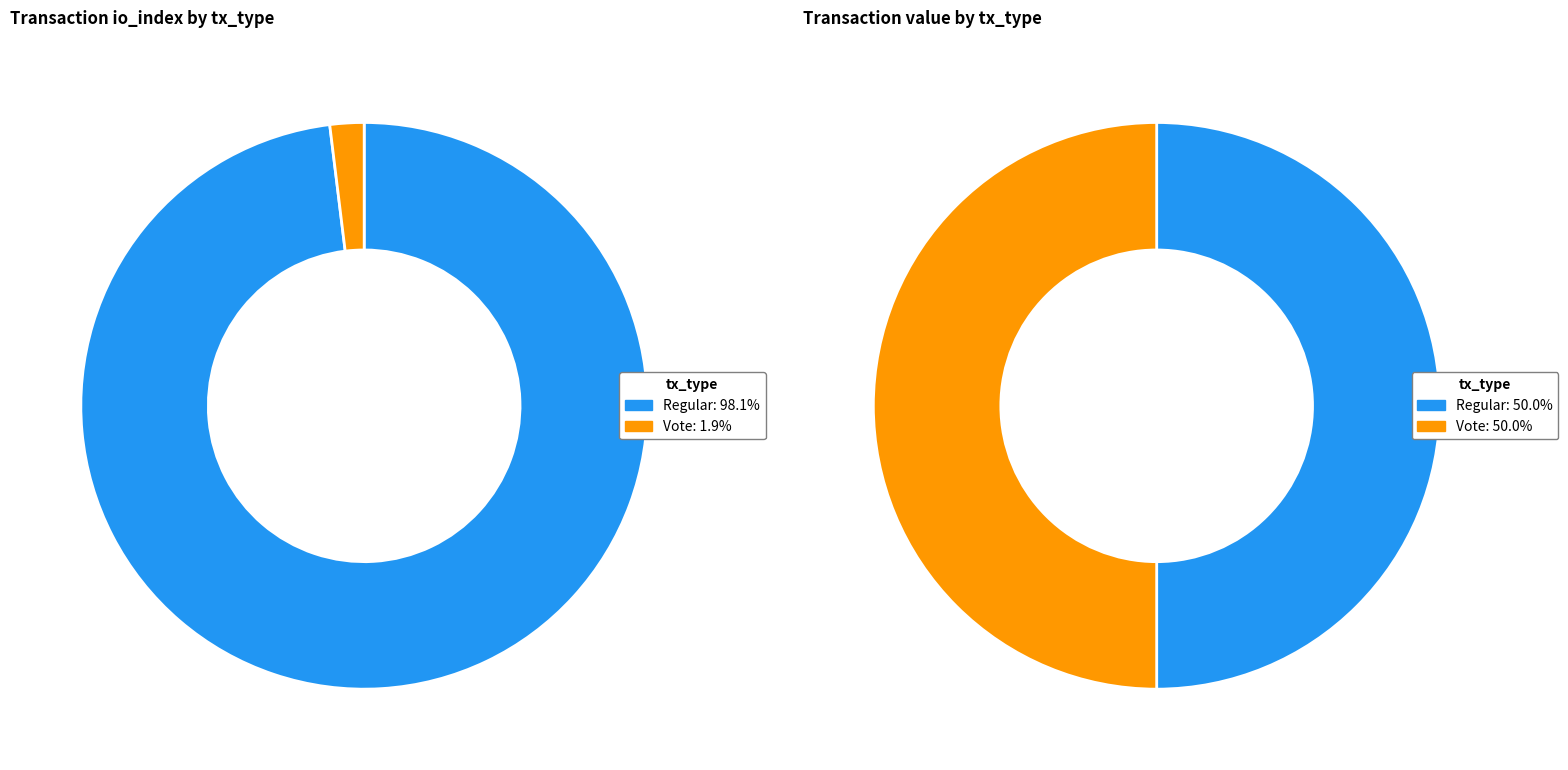

How many slices are in this pie chart?

2